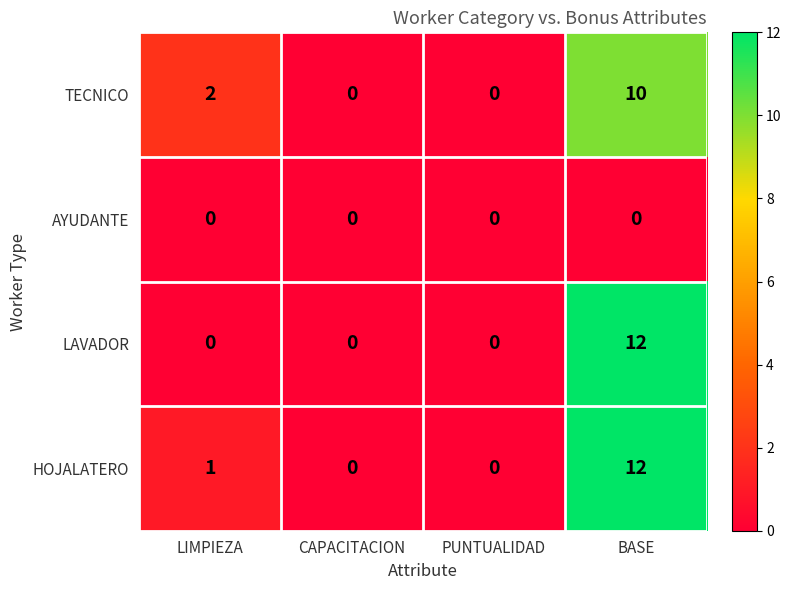

What is the difference between the highest and lowest values at BASE?

12